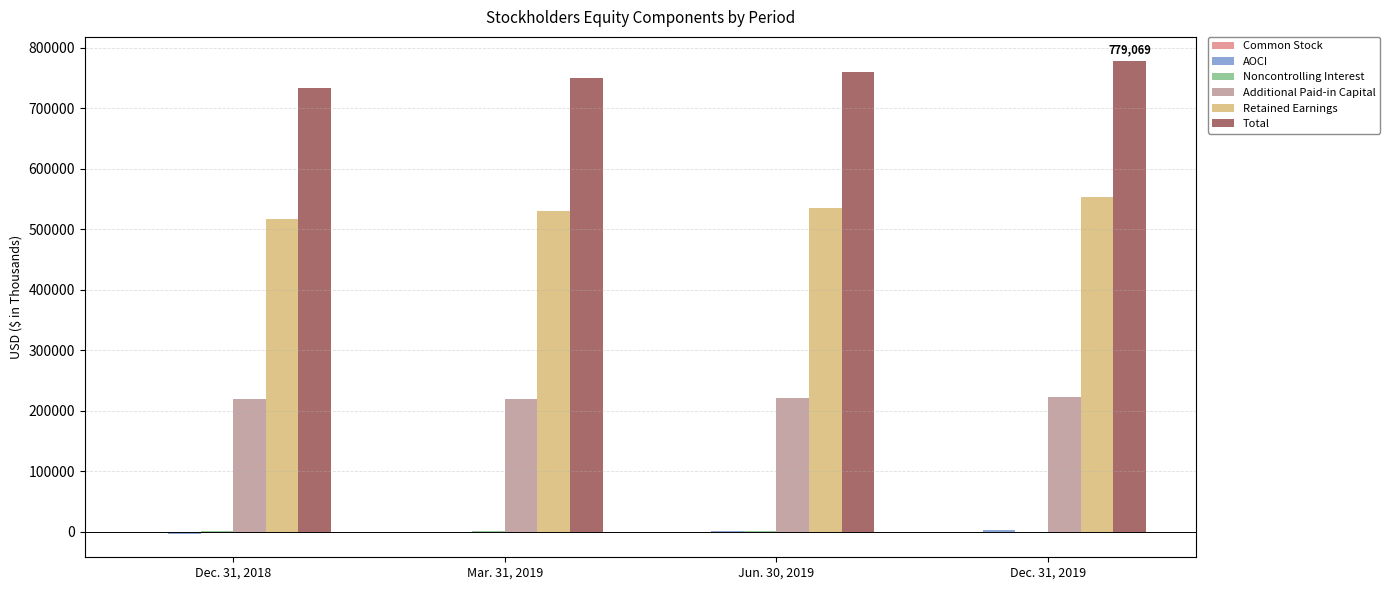

What is the total value across all series at Dec. 31, 2018?

1468914